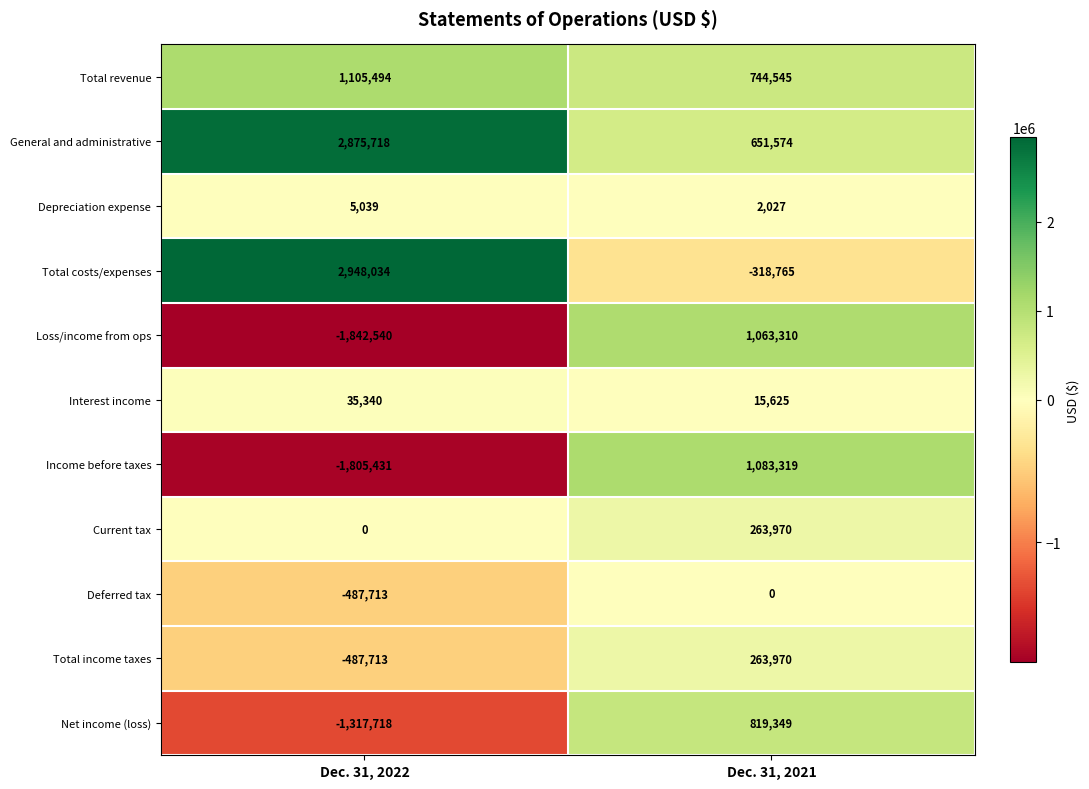

At which label is Total income taxes closest to -111871?

Dec. 31, 2021